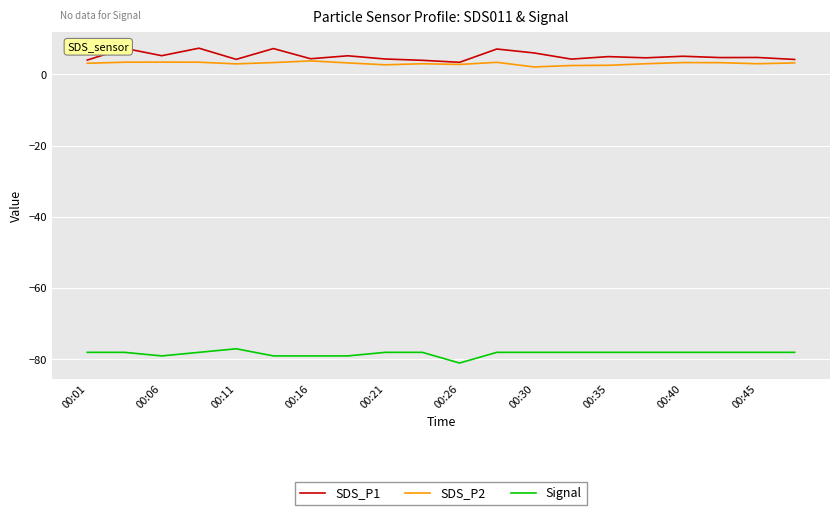

What is the smallest value displayed?

-81.0